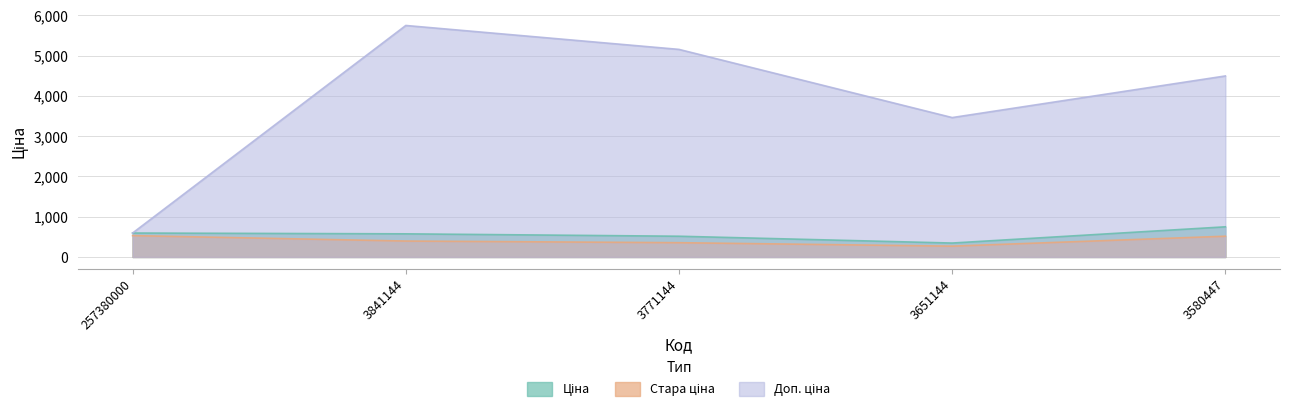

What is the difference between the maximum and minimum values in the Доп. ціна series?

5153.8